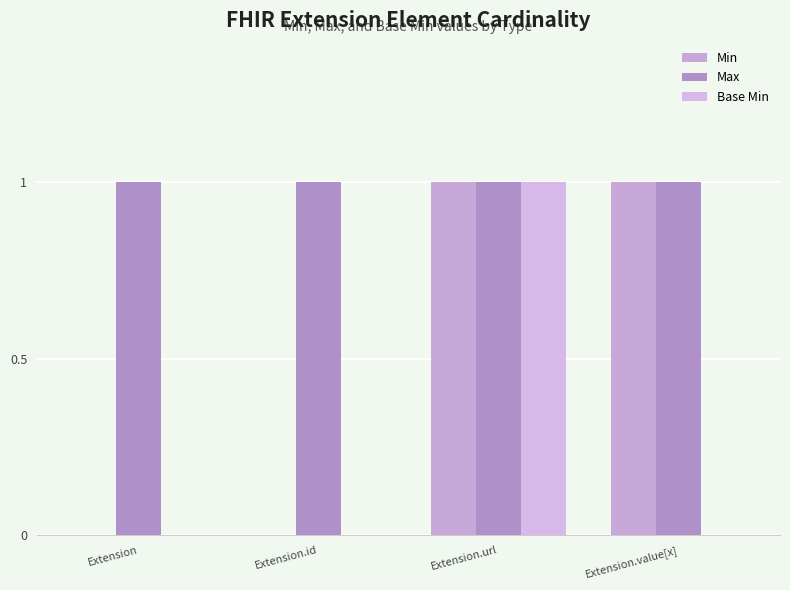

How many data points does each series have?

4